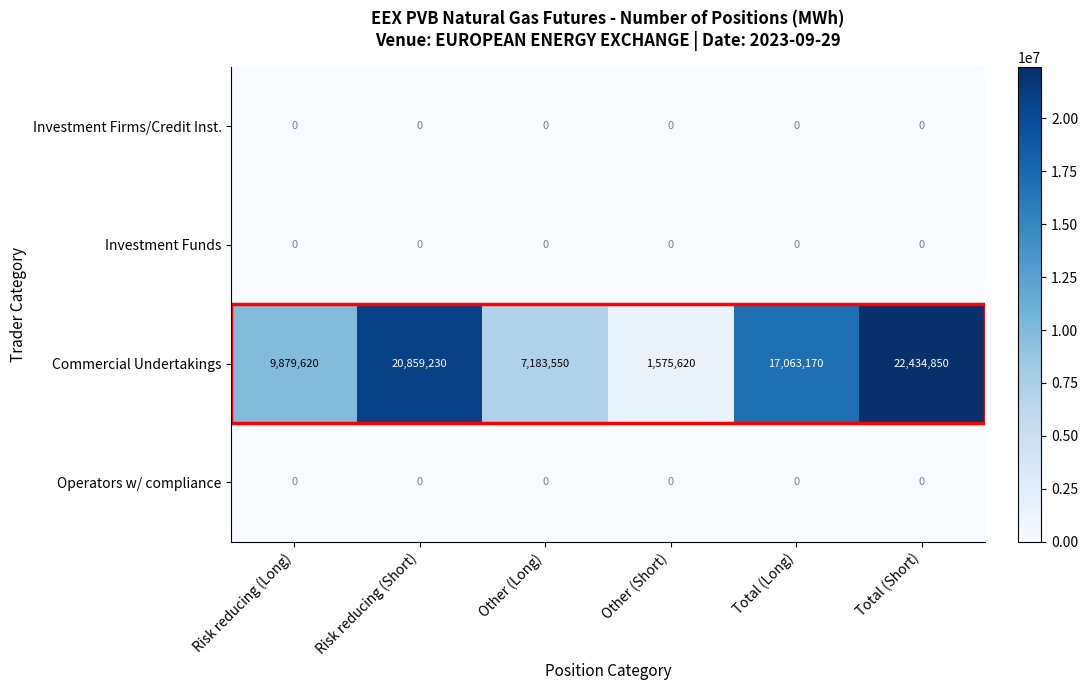

What is the difference between the highest and lowest values at Risk reducing (Long)?

9879620